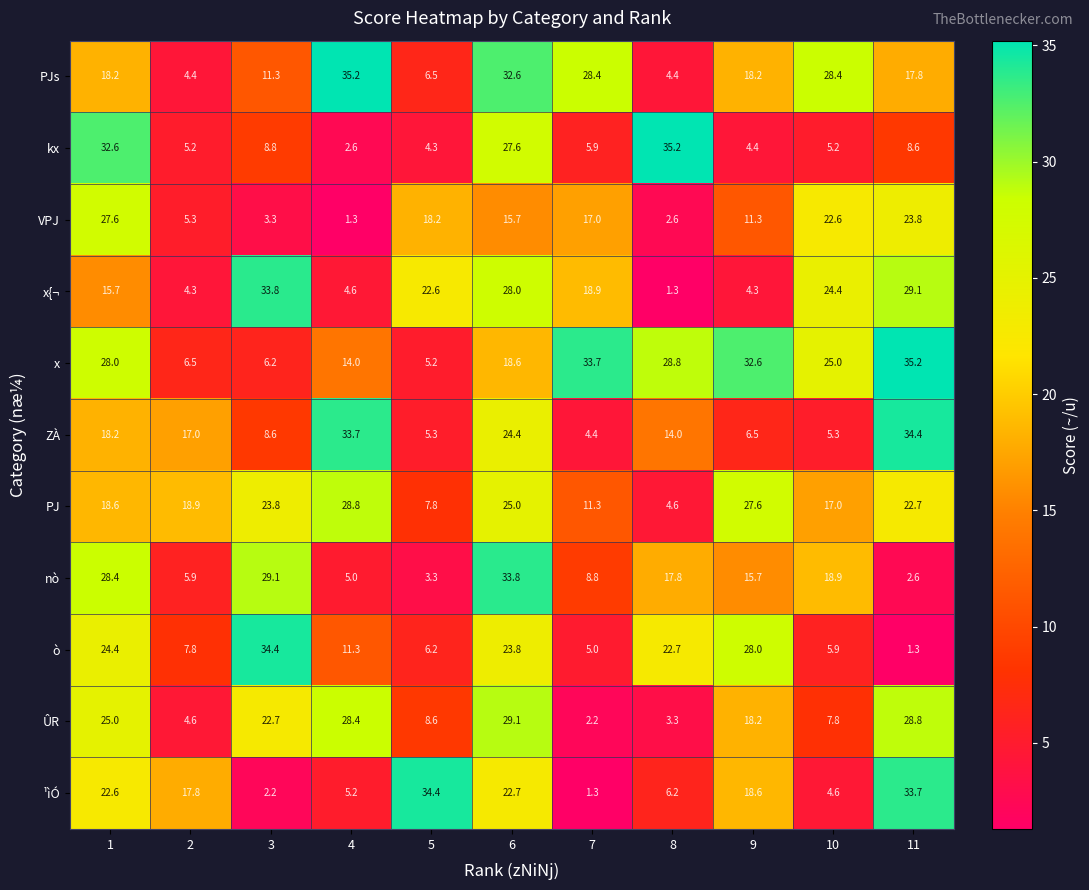

Rank the series at 11 from highest to lowest value.

x, ZÀ, ¹ìÓ, x{¬, ÛR, VPJ, PJ, PJs, kx, nò, ò